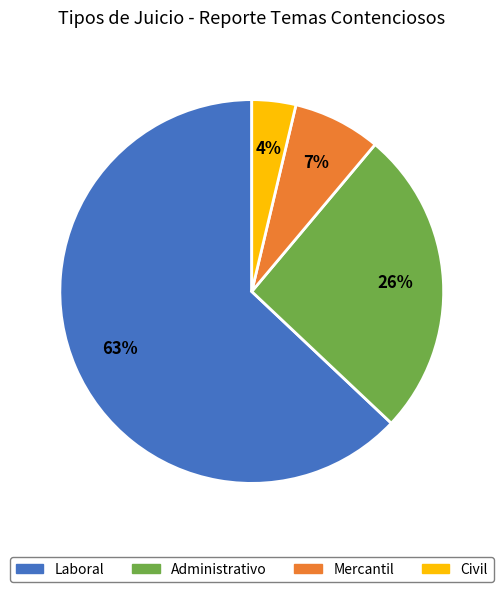

Rank the categories by value from lowest to highest.

Civil, Mercantil, Administrativo, Laboral